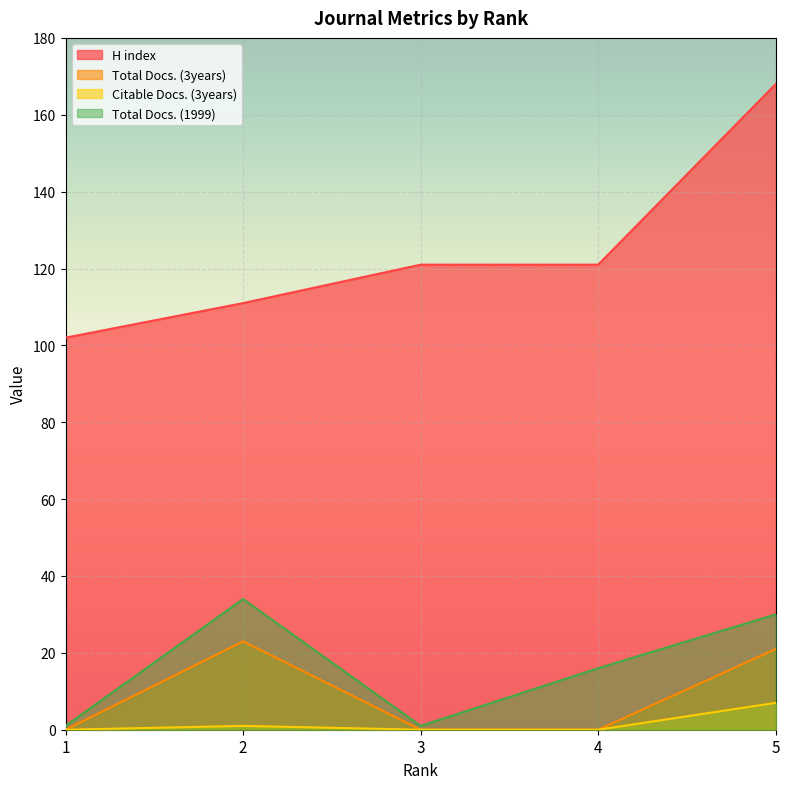

Count the number of categories in the chart.

5